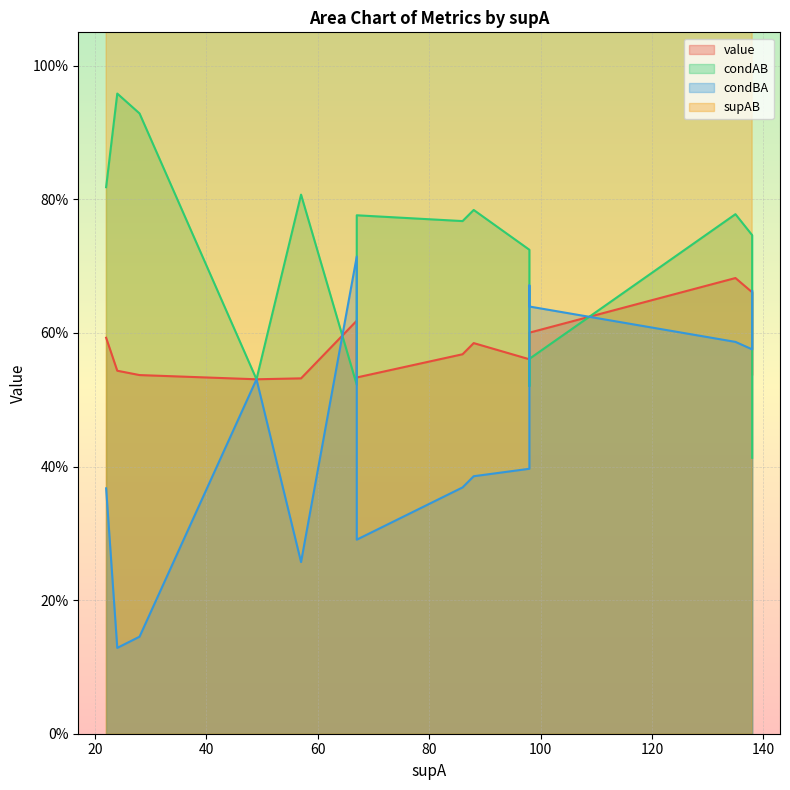

Which has a higher value, 135 or 67?

135